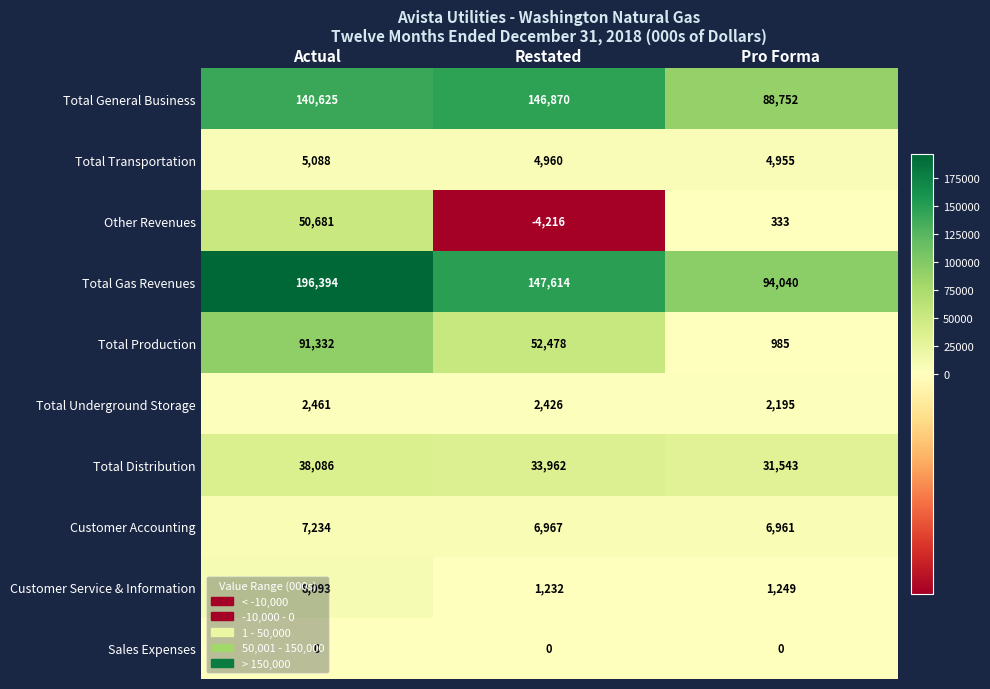

What is the average value of the Total Production series?

48265